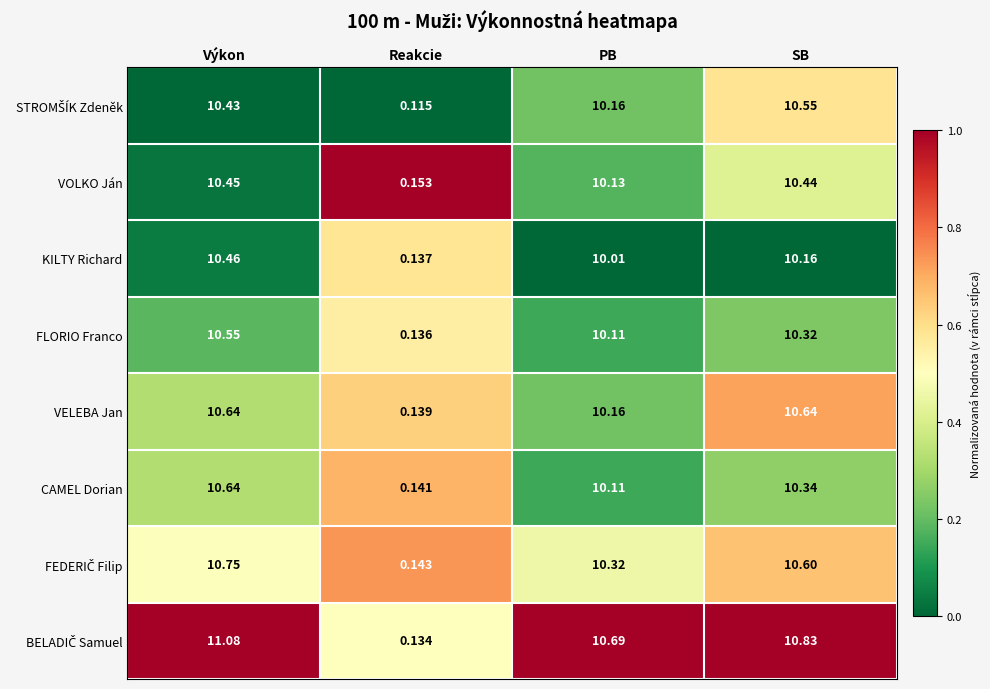

At which category is the sum across all series the highest?

Výkon